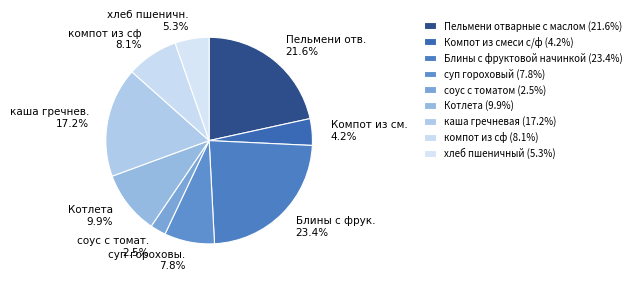

Count the number of slices in the pie.

9